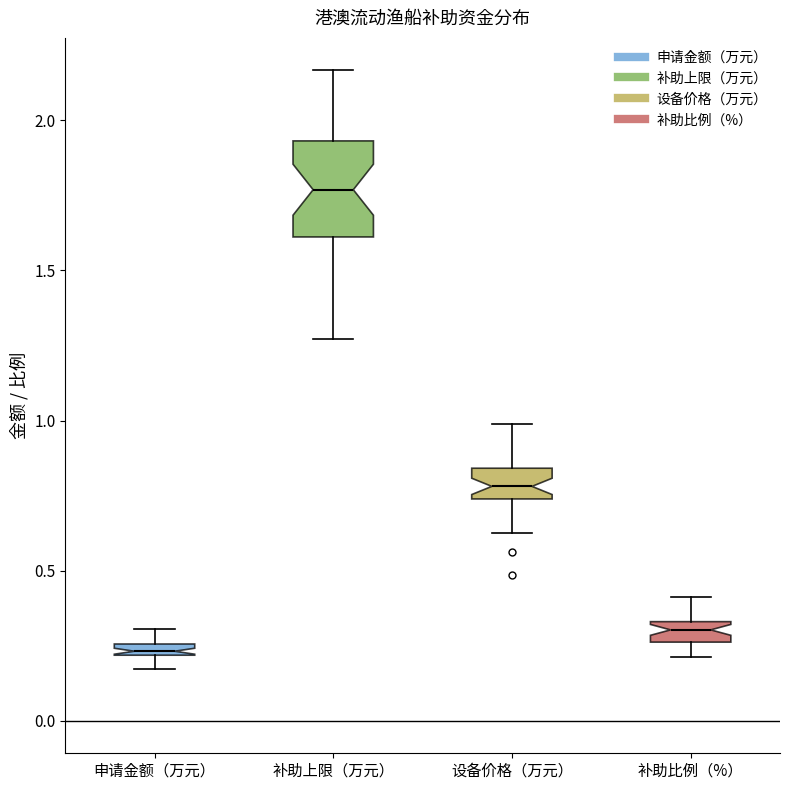

Comparing the boxes themselves (not the whiskers), which one is the tallest?

补助上限（万元）